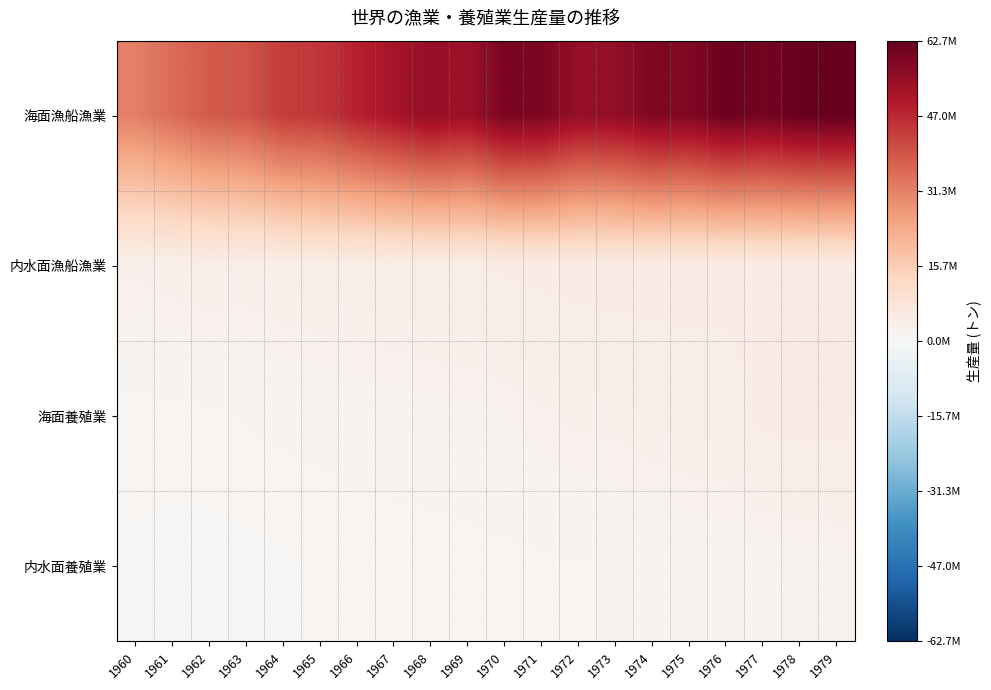

Which series has the largest range (max minus min)?

海面漁船漁業